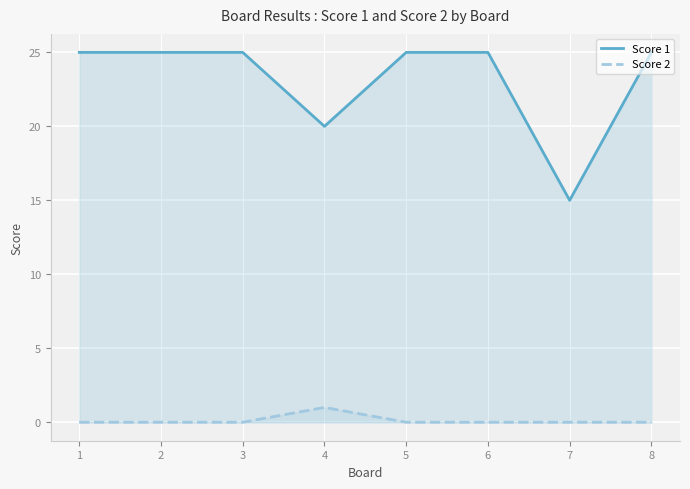

The Score 2 series shows 0 at 1. True or false?

True